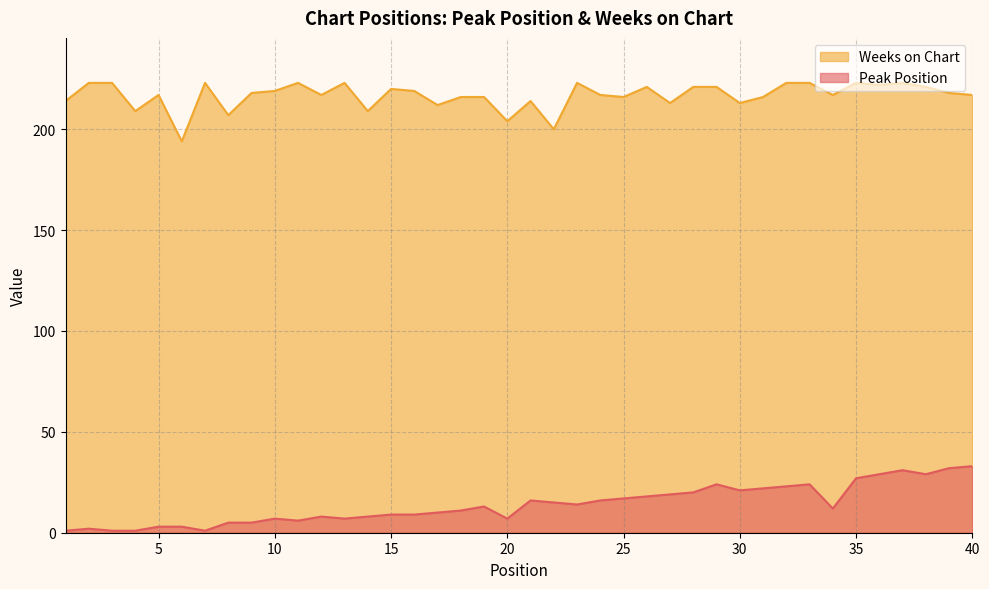

At 17, list the series in order from smallest to largest.

Peak Position, Weeks on Chart